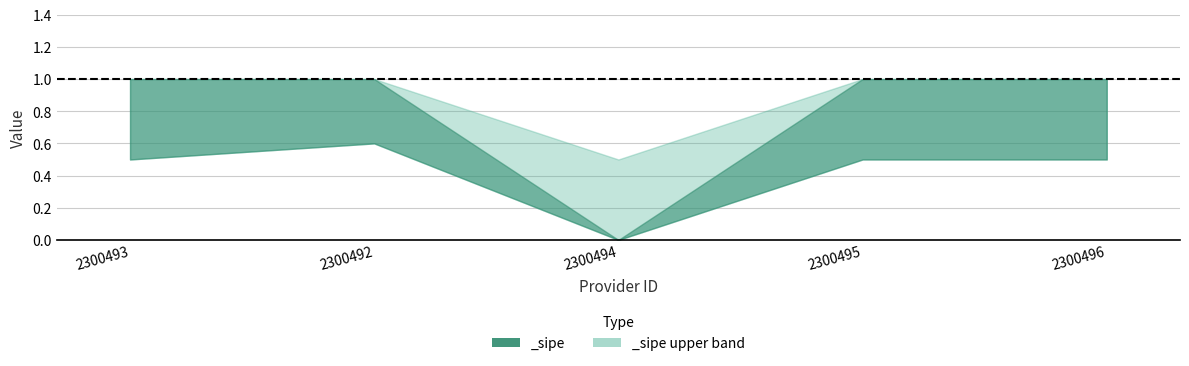

What is the difference between the values at 2300492 and 2300494?

1